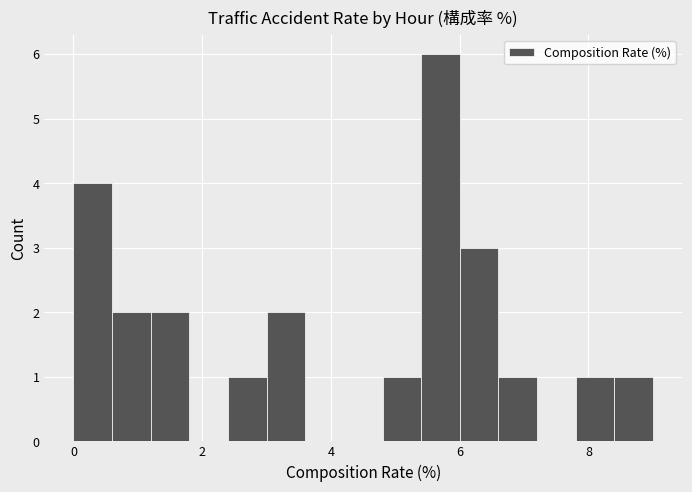

Around what value on the x-axis is the tallest bar? Give the approximate position of its centre, as read against the axis.

5.8